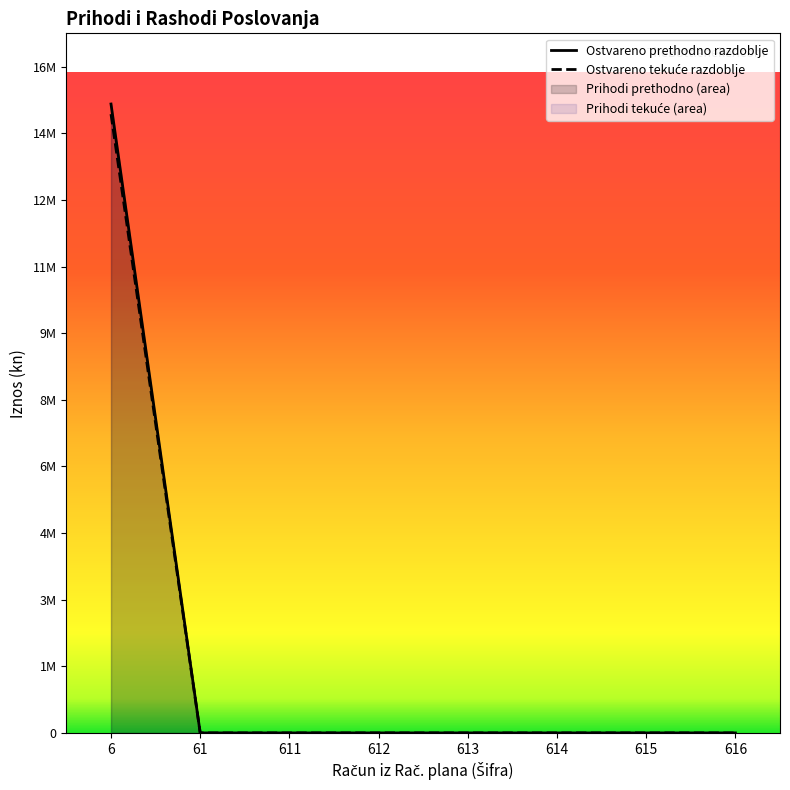

Reading left to right, extract all data points from this chart.

Ostvareno prethodno razdoblje: 15102555.0	0.0	0.0	0.0	0.0	0.0	0.0	0.0
Ostvareno tekuće razdoblje: 14859971.4	0.0	0.0	0.0	0.0	0.0	0.0	0.0